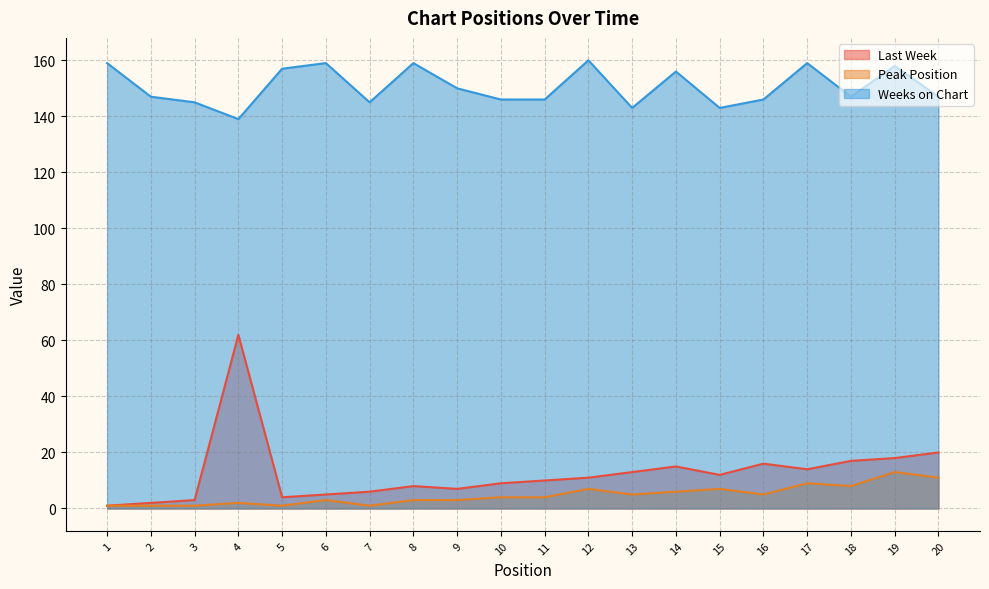

What is the difference between the maximum and minimum values in the Peak Position series?

12